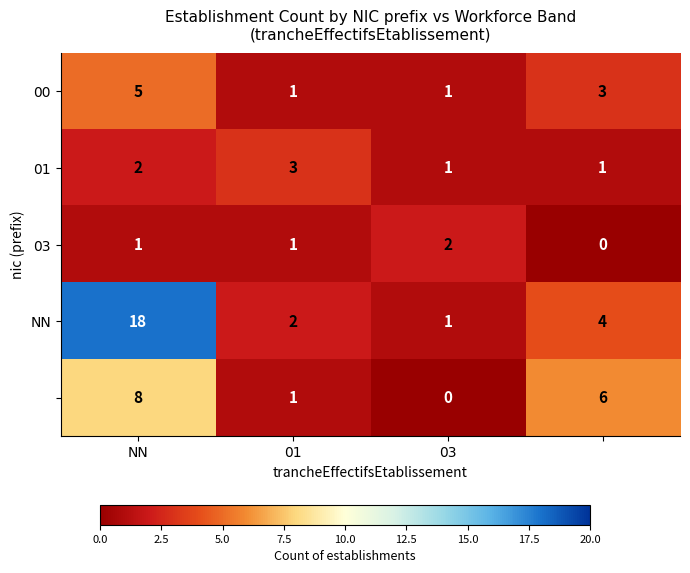

What is the maximum value shown in the chart?

18